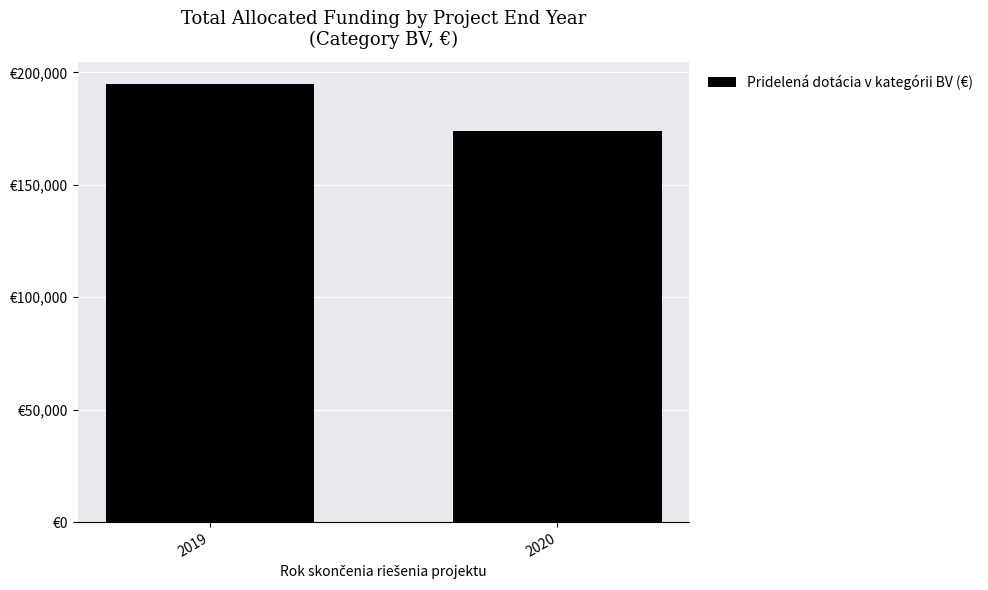

What is the sum of the values at 2020 and 2019?

368883